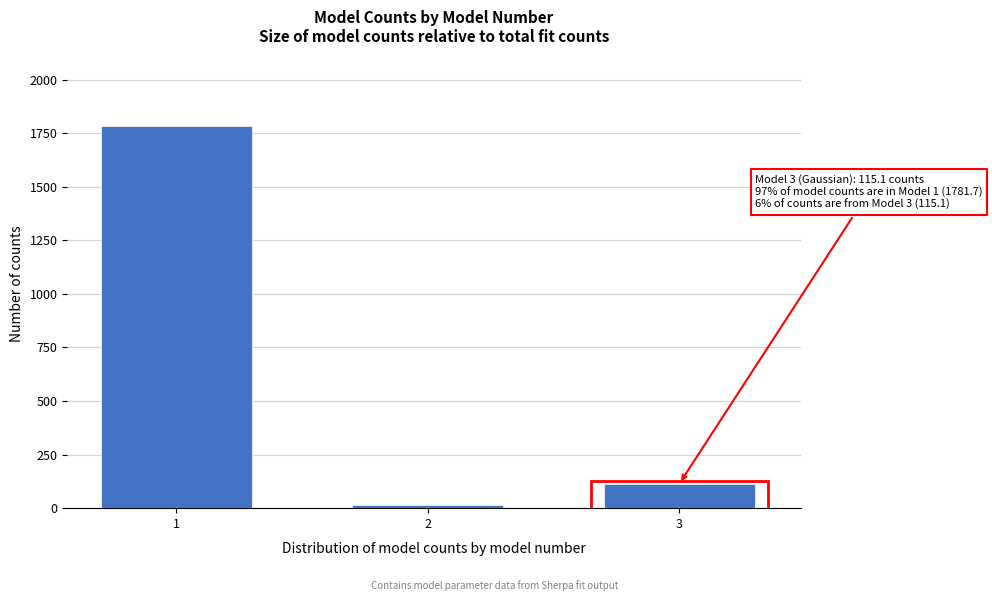

Reading left to right, what are all the values shown in this chart?

1=1781.7	2=13.4	3=115.1